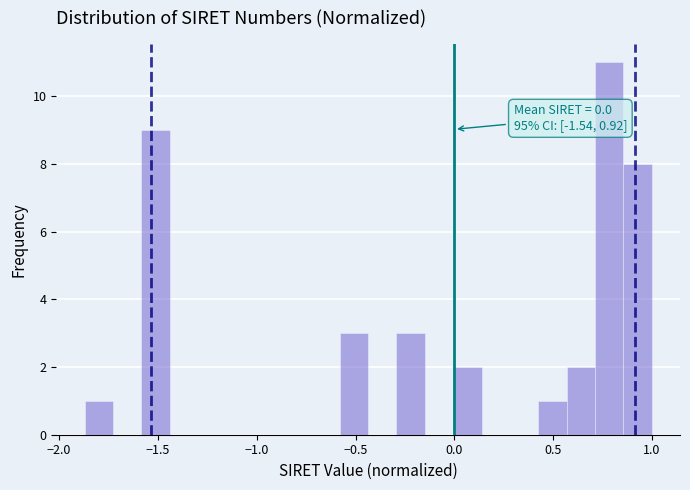

Around what value on the x-axis is the tallest bar? Give the approximate position of its centre, as read against the axis.

0.80